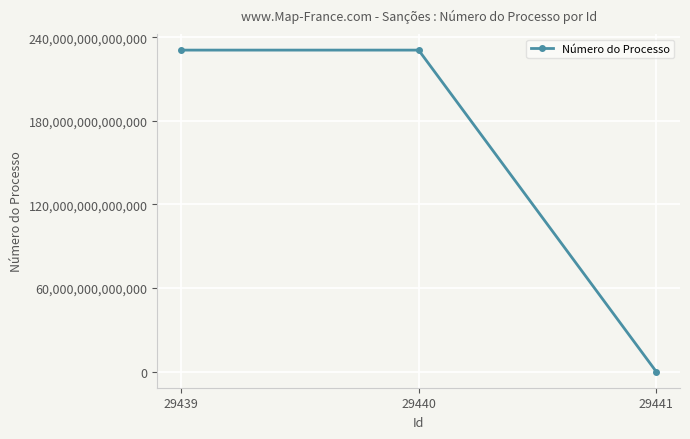

What is the ratio of the value at 29439 to the value at 29440?

1.0